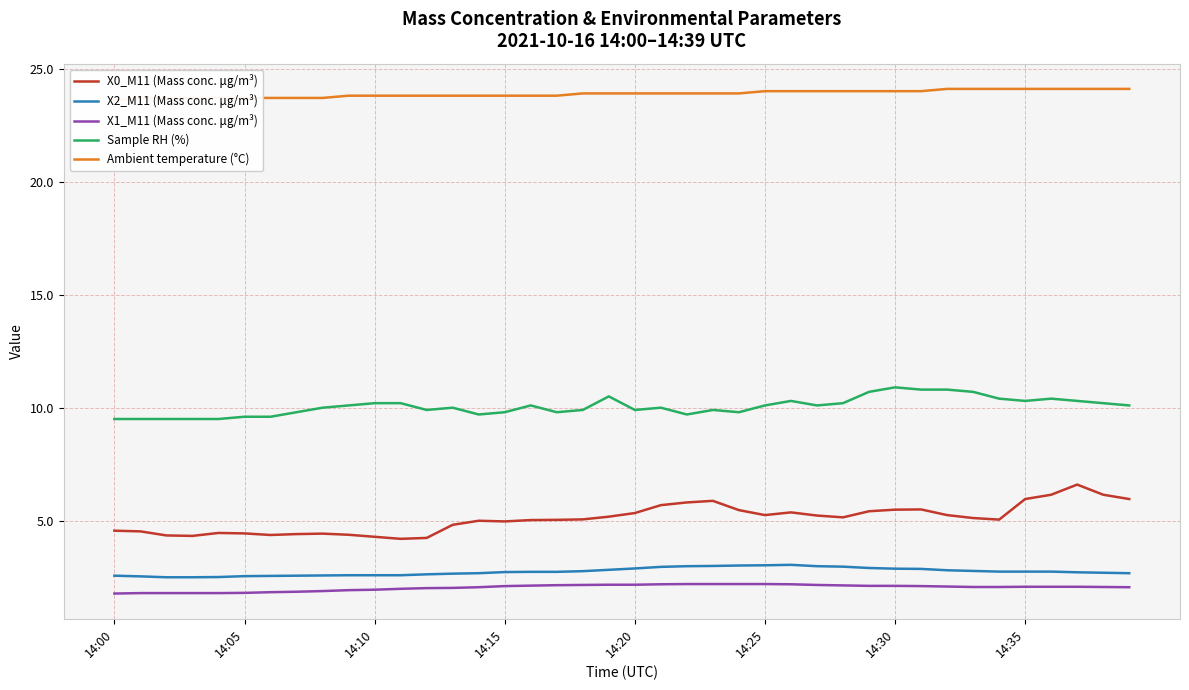

Which series has the largest total across all categories?

Ambient temperature (°C)